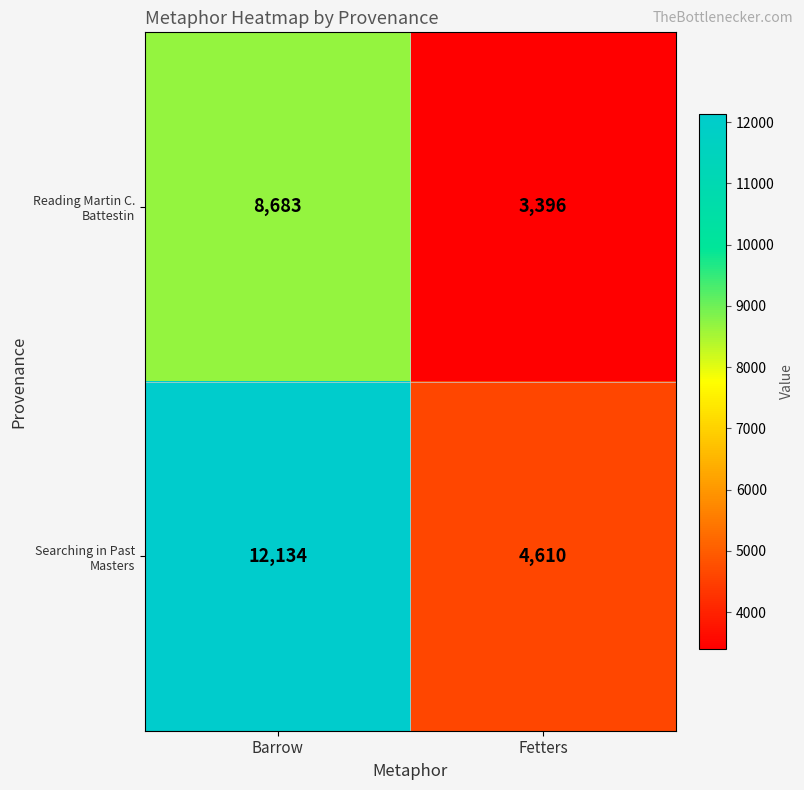

Is it true that Reading Martin C. Battestin equals 8683 at Barrow?

True